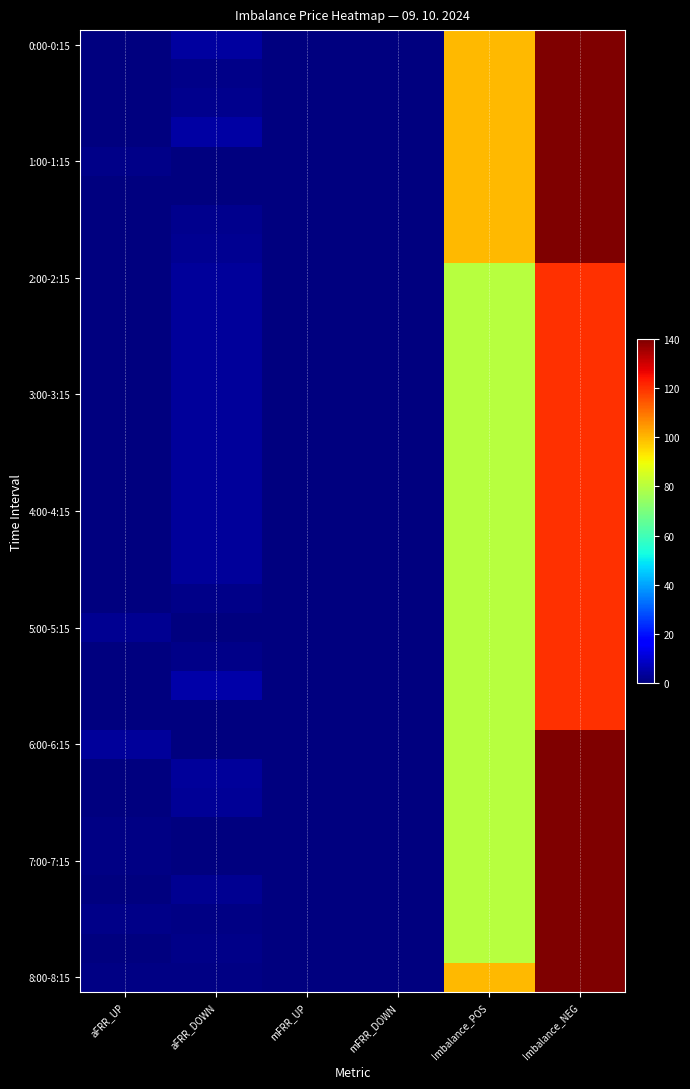

Which has a higher value, mFRR_DOWN or Imbalance_NEG?

Imbalance_NEG